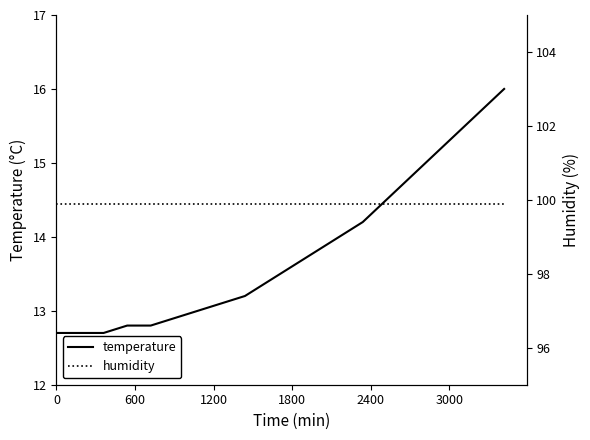

Rank the series by their average value, from lowest to highest.

temperature, humidity